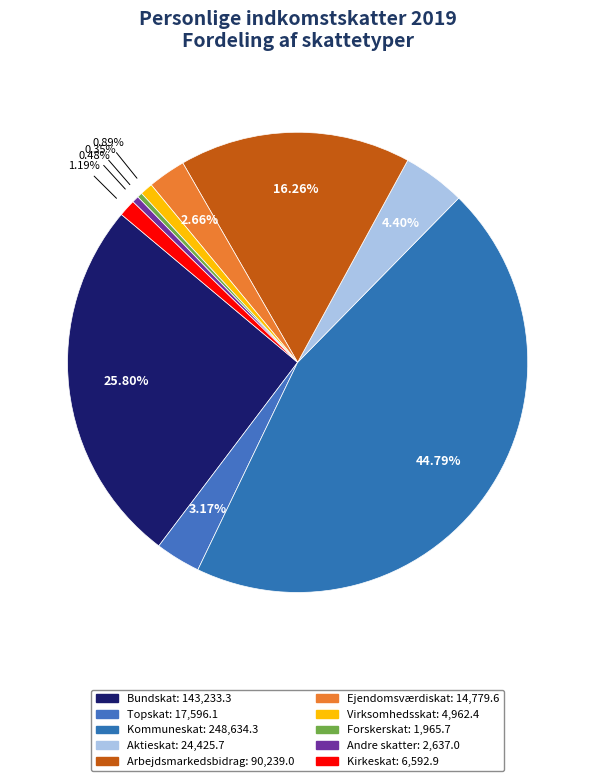

Count the number of slices in the pie.

10